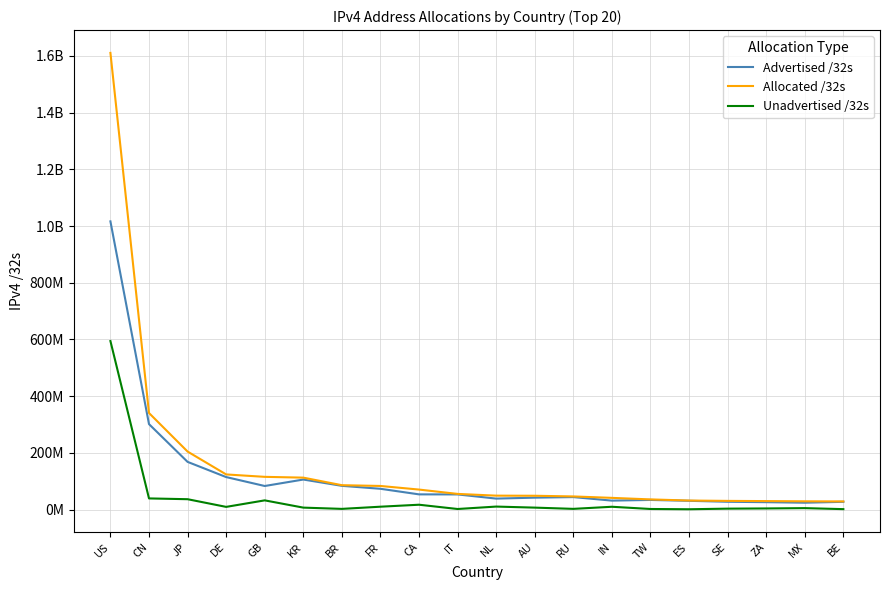

Is this an area chart (filled region under the line)?

No